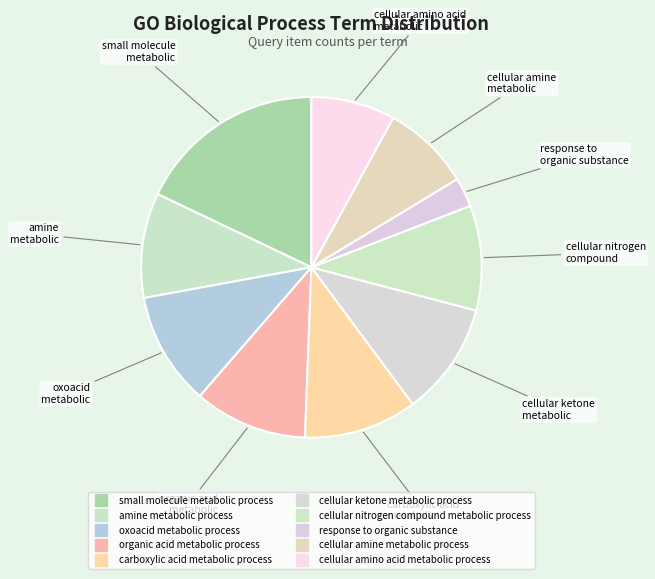

To the nearest percent, what percentage of the pie is response to organic substance?

3%